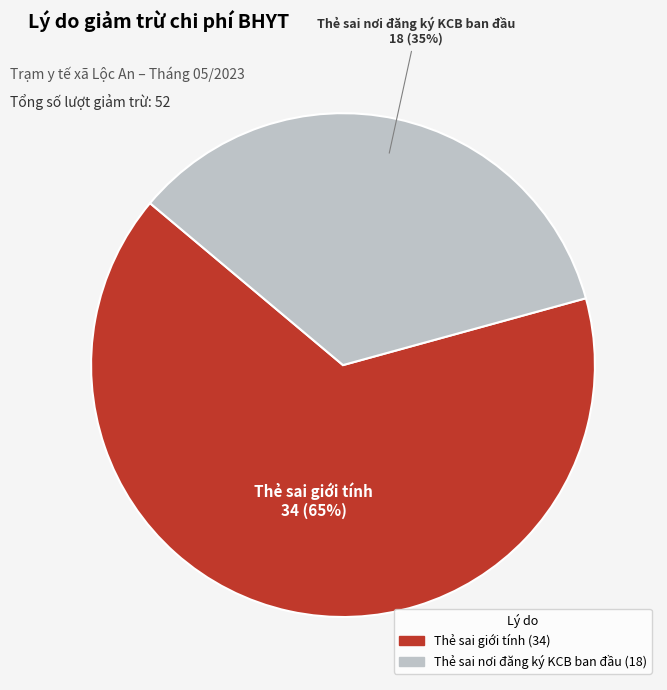

To the nearest percent, what is the average slice percentage?

50%